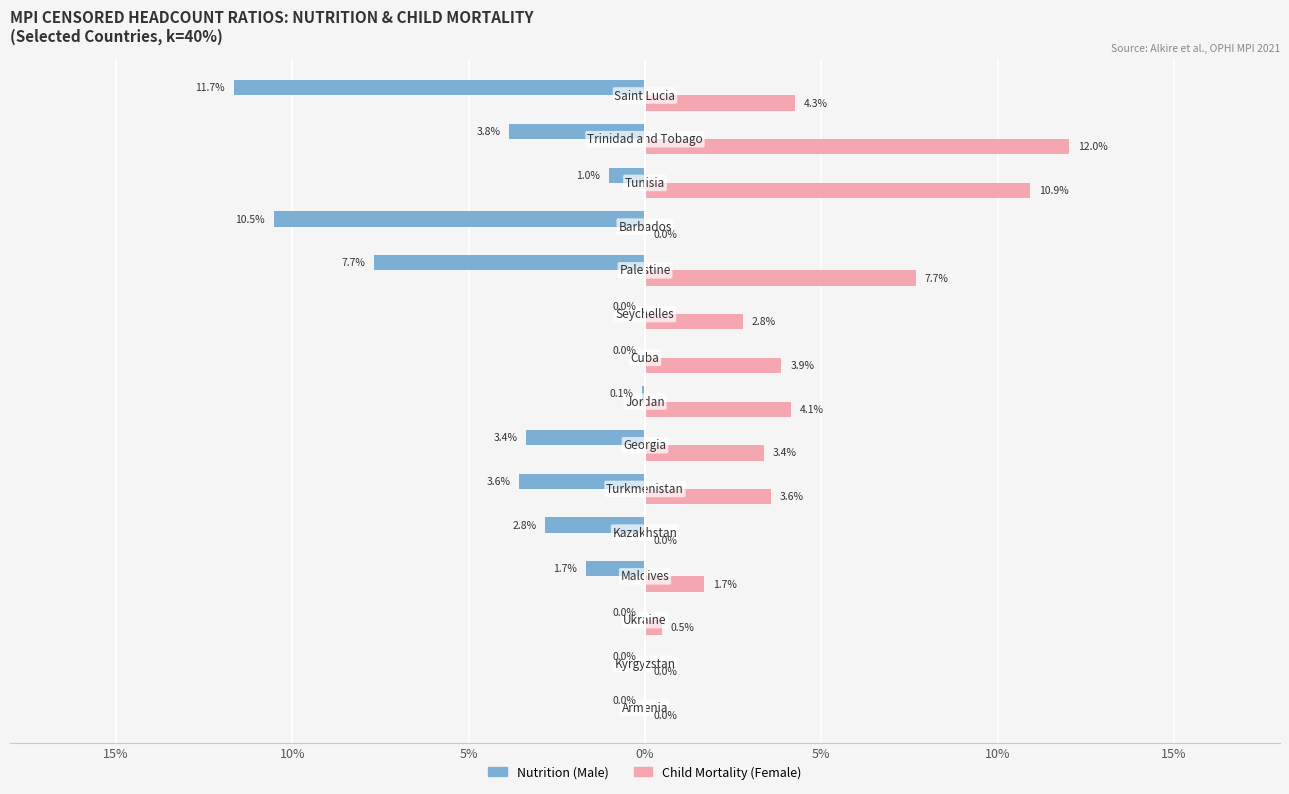

What are all the series names shown in the legend?

Nutrition (Male), Child Mortality (Female)